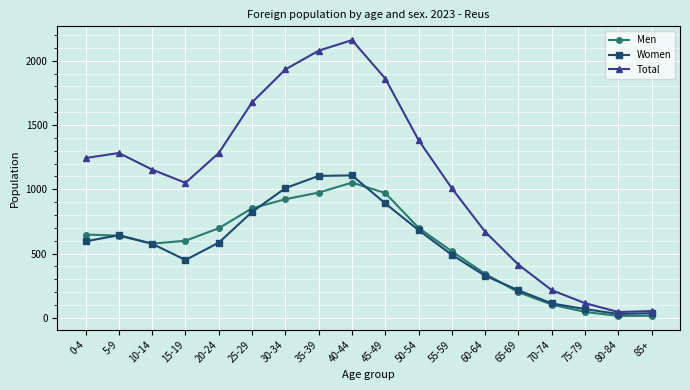

True or false: Women has a value of 327 at 60-64.

True